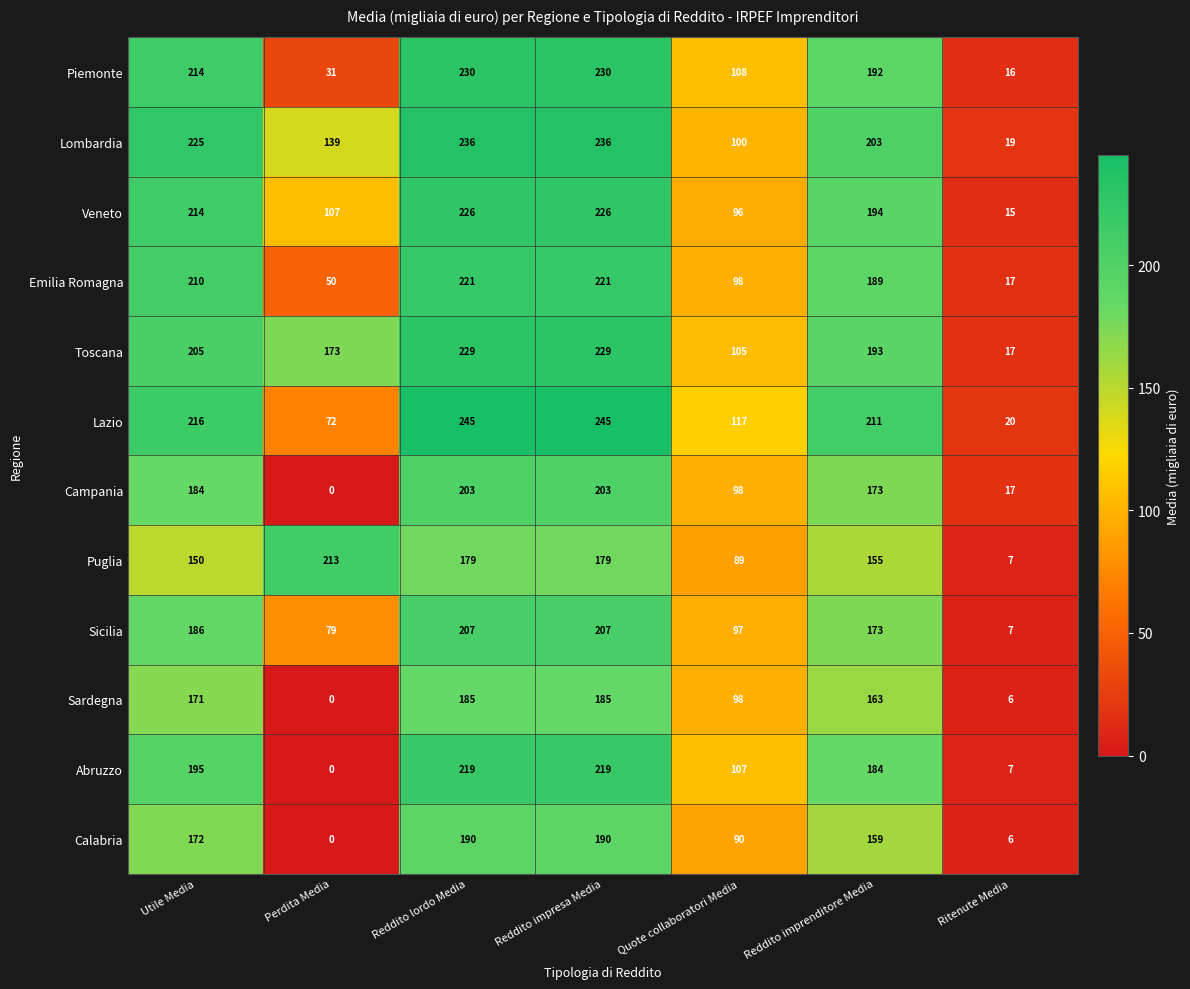

What is the sum of all Piemonte values?

1021